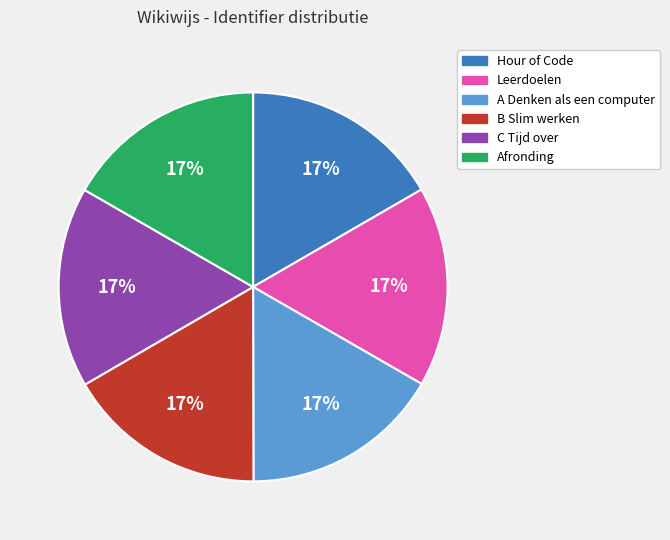

To the nearest percent, what percentage of the pie is A Denken als een computer?

17%